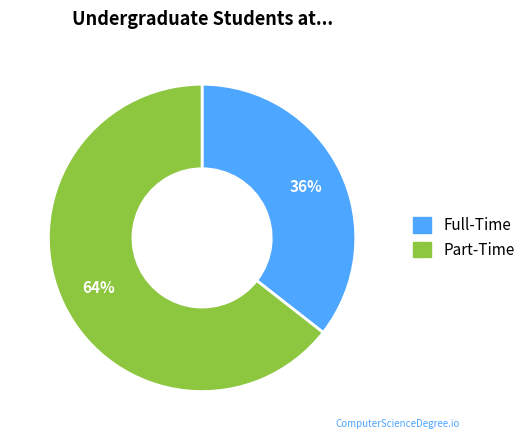

Is there a majority slice in this chart?

Yes